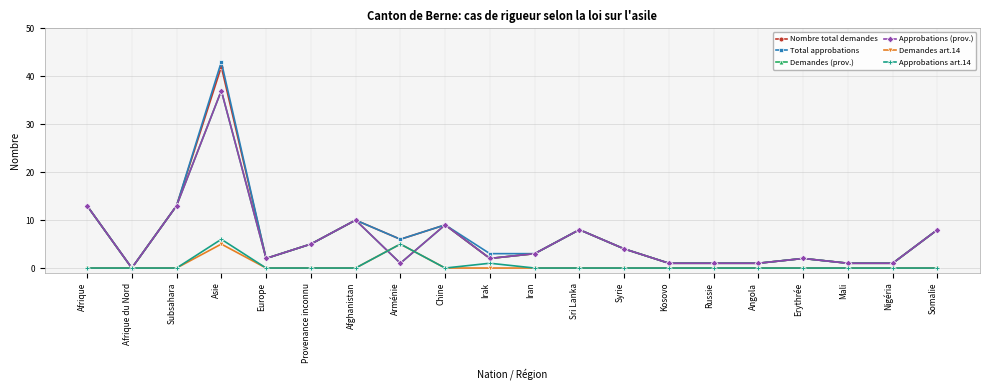

Is this an area chart (filled region under the line)?

No